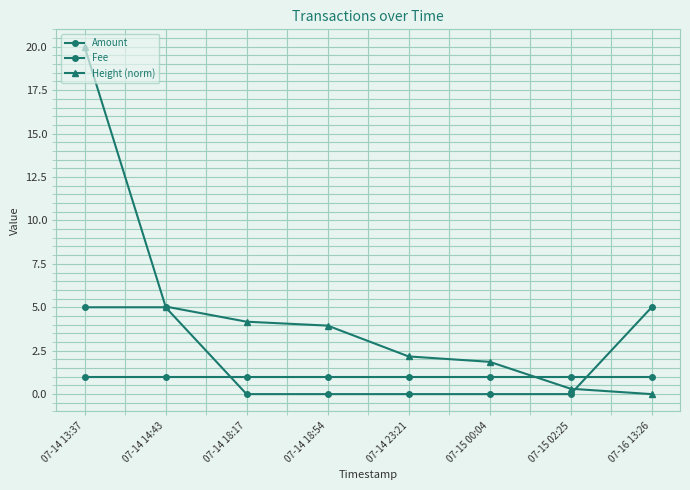

Reading left to right, list all the values displayed in this chart.

Amount: 5.0	5.0	0.0	0.0	0.0	0.0	0.0	5.0
Fee: 1.0	1.0	1.0	1.0	1.0	1.0	1.0	1.0
Height (norm): 20.0	5.0	4.2	3.9	2.2	1.9	0.3	0.0